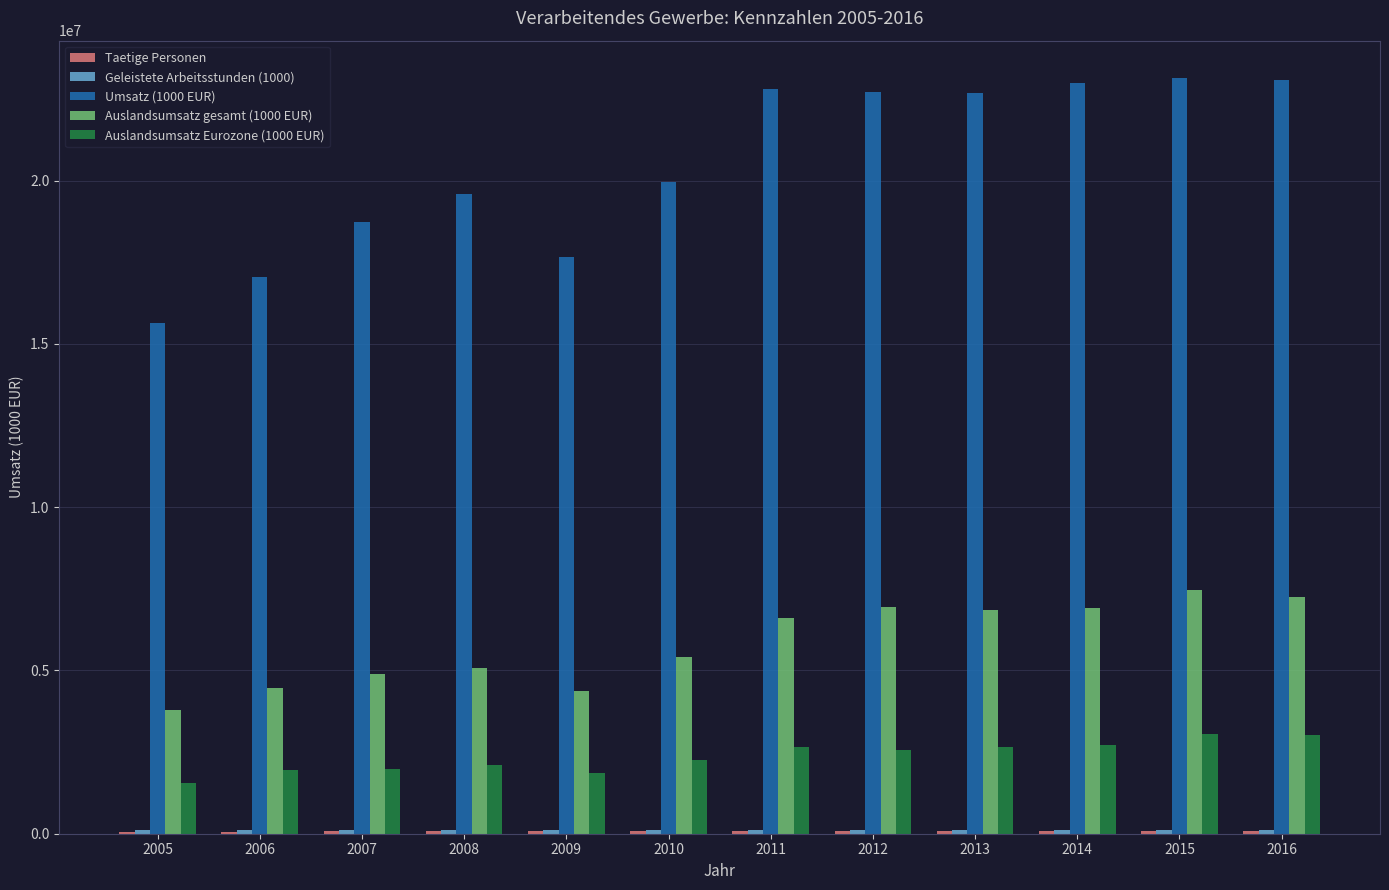

The value of Auslandsumsatz gesamt (1000 EUR) at 2007 is 2301535. True or false?

False